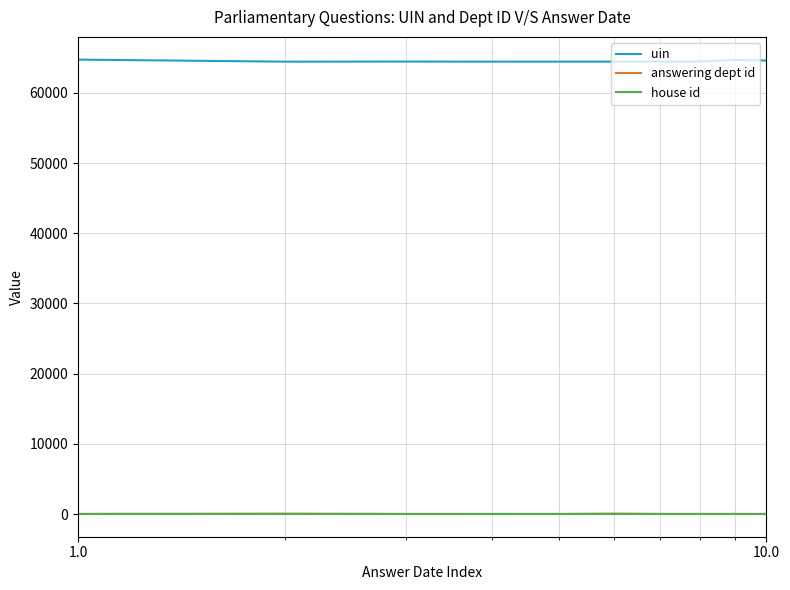

True or false: uin and house id intersect in this chart.

False